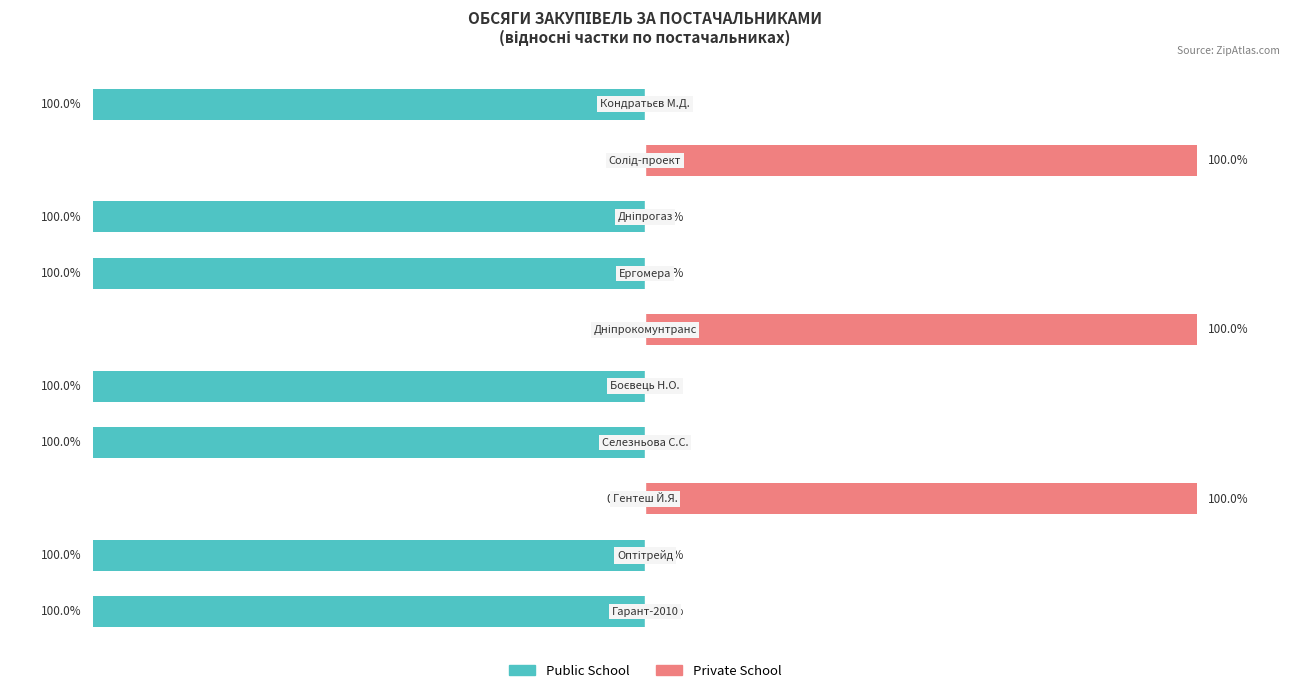

Reading right to left, transcribe all the data shown in this chart.

Public School: 9=-100	8=0	7=-100	6=-100	5=0	4=-100	3=-100	2=0	1=-100	0=-100
Private School: 9=0	8=100	7=0	6=0	5=100	4=0	3=0	2=100	1=0	0=0